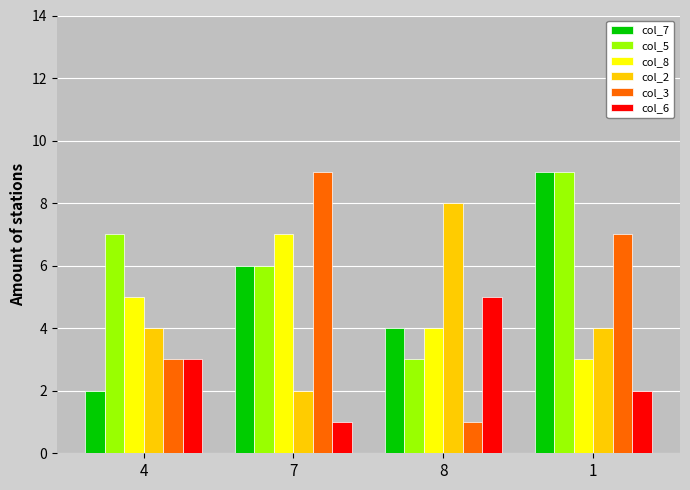

What value does the col_3 series have at 4?

3